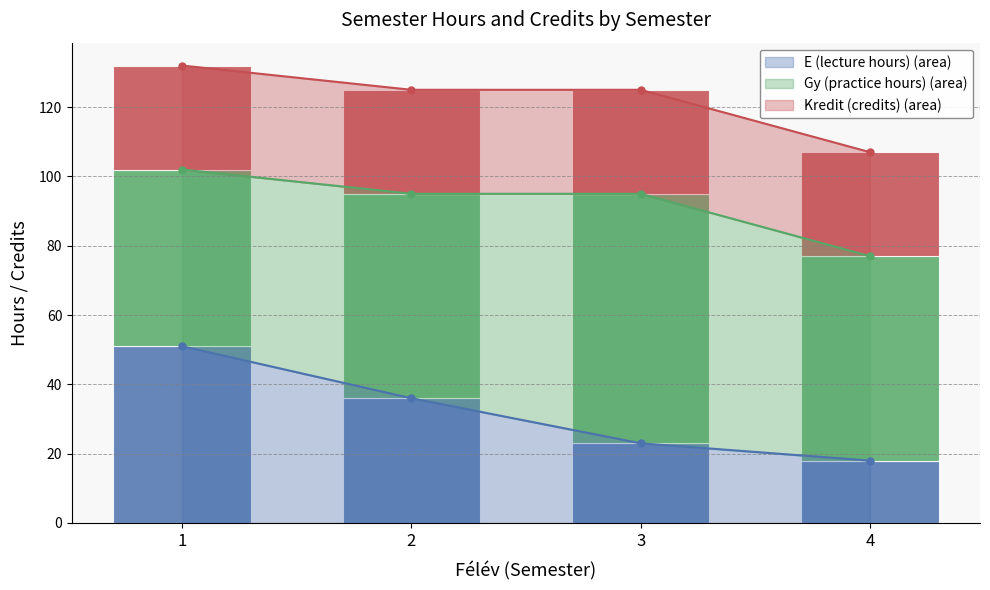

Which series has the largest range (max minus min)?

E (lecture hours)